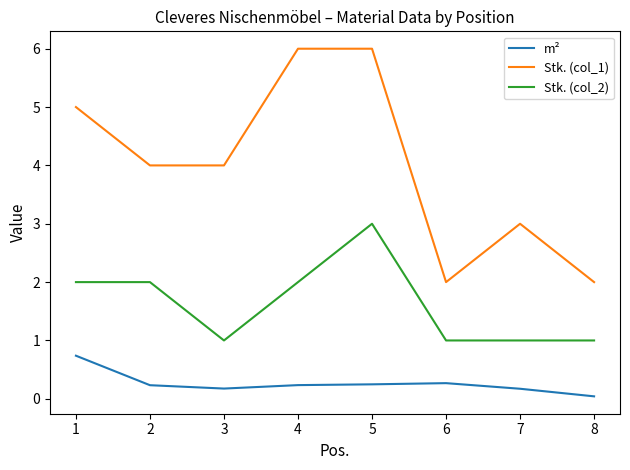

Rank the series by their maximum value, from lowest to highest.

m², Stk. (col_2), Stk. (col_1)